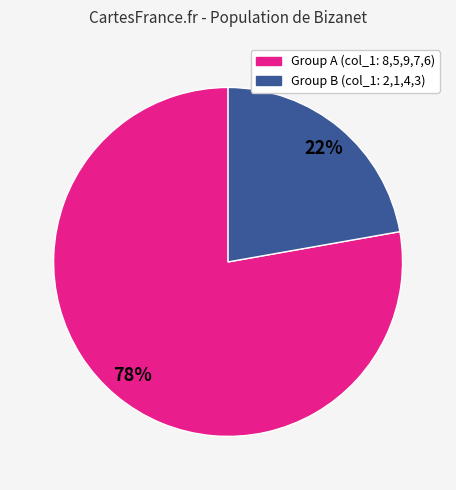

To the nearest percent, what is the difference between the largest and smallest slice percentages?

56%